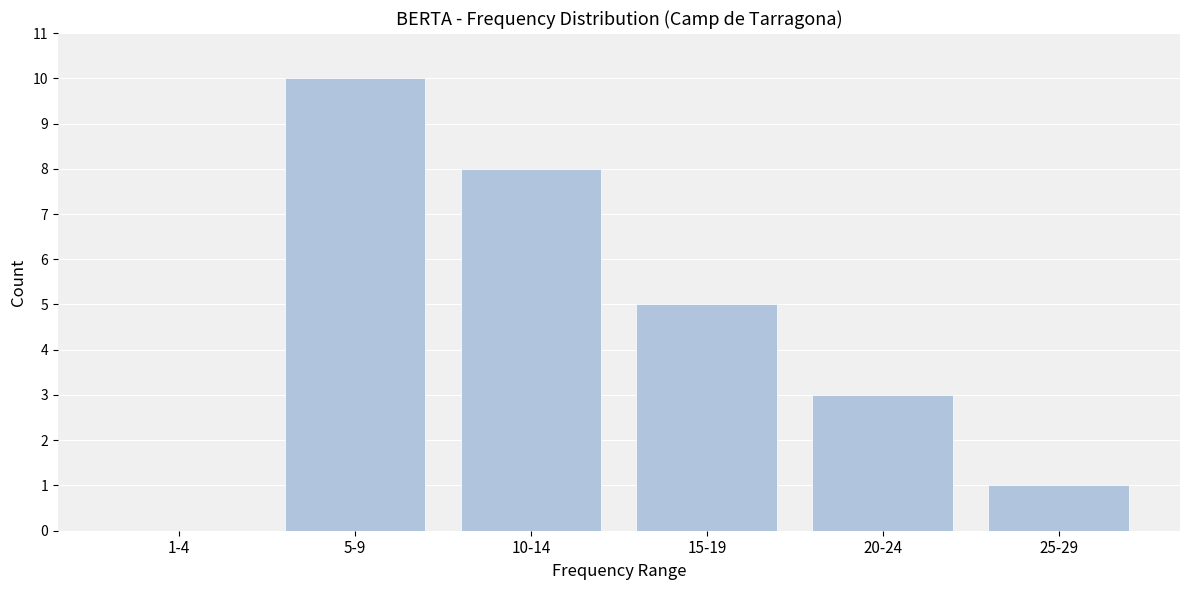

Reading left to right, extract all data points from this chart.

1-4=0	5-9=10	10-14=8	15-19=5	20-24=3	25-29=1